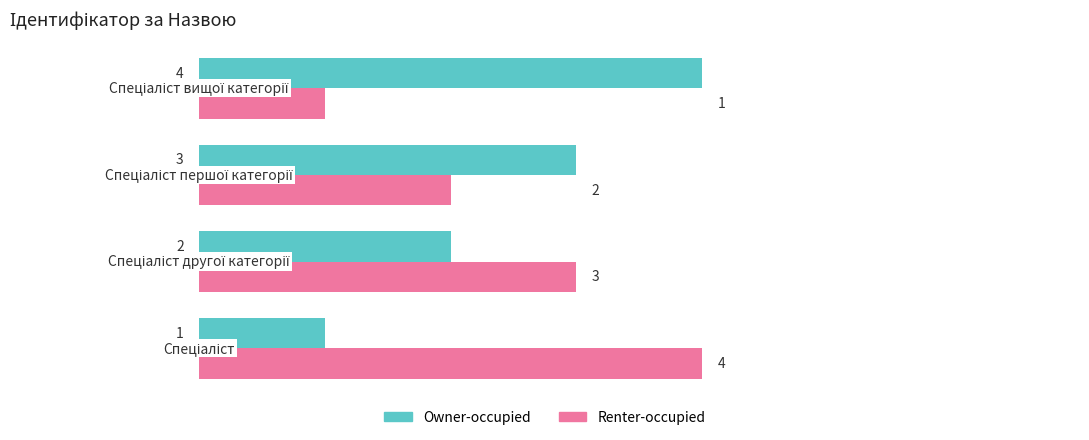

What is the sum of all Owner-occupied values?

10